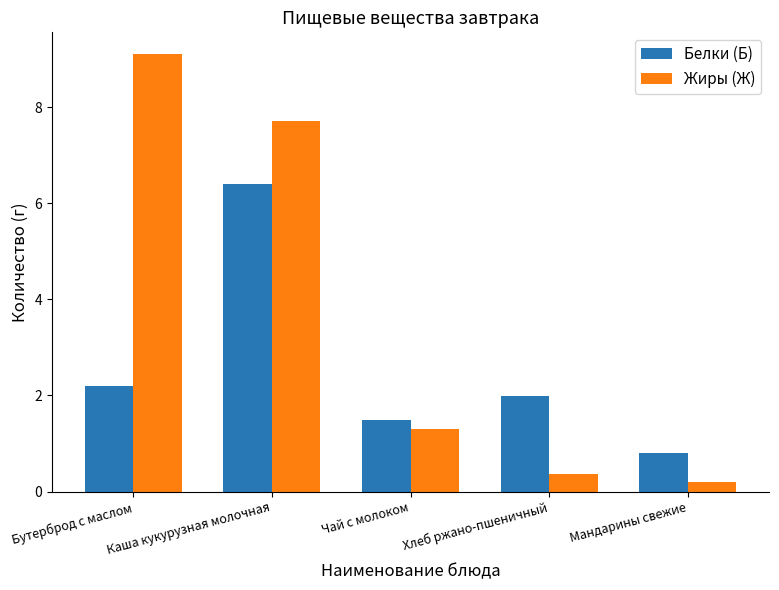

Between Бутерброд с маслом and Каша кукурузная молочная, which series saw the biggest shift?

Белки (Б)